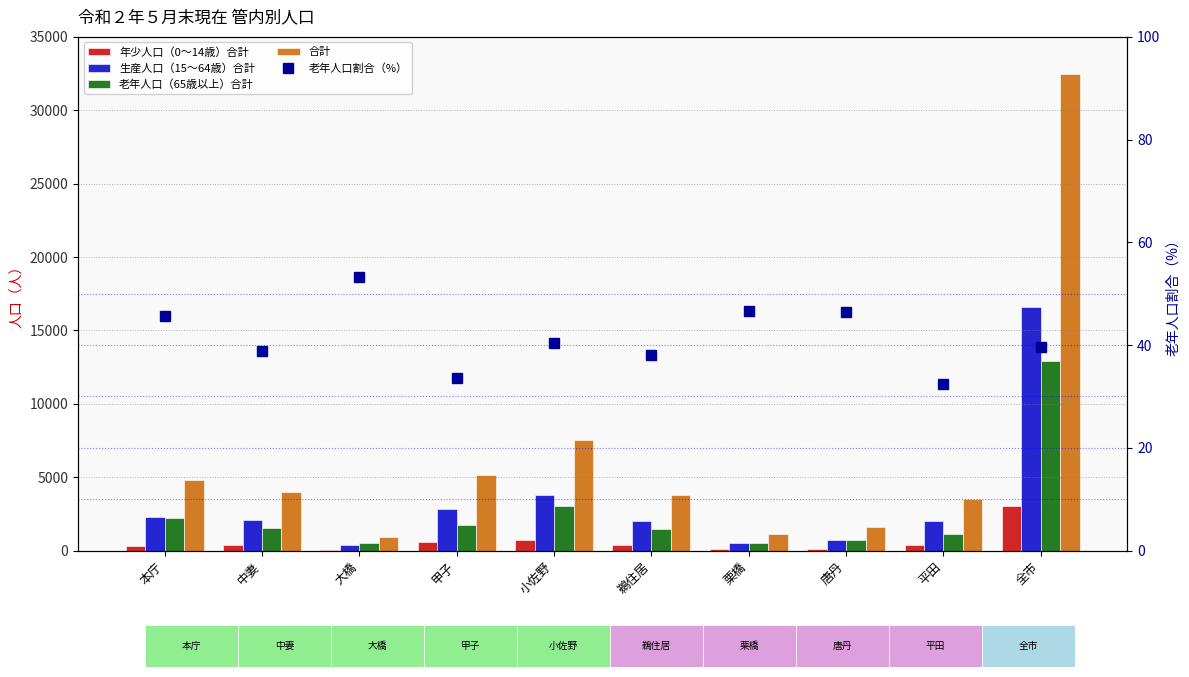

Rank the categories by 合計 value from highest to lowest.

全市, 小佐野, 甲子, 本庁, 中妻, 鵜住居, 平田, 唐丹, 栗橋, 大橋